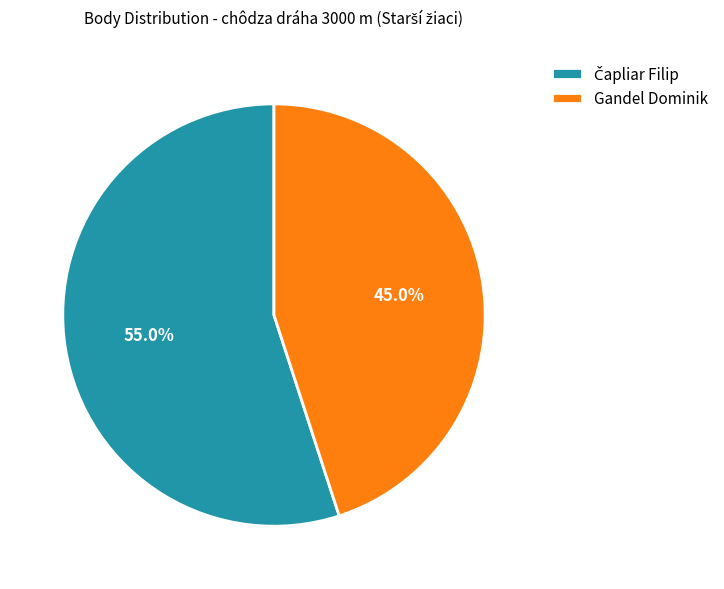

What is the smallest slice in the pie chart?

Gandel Dominik